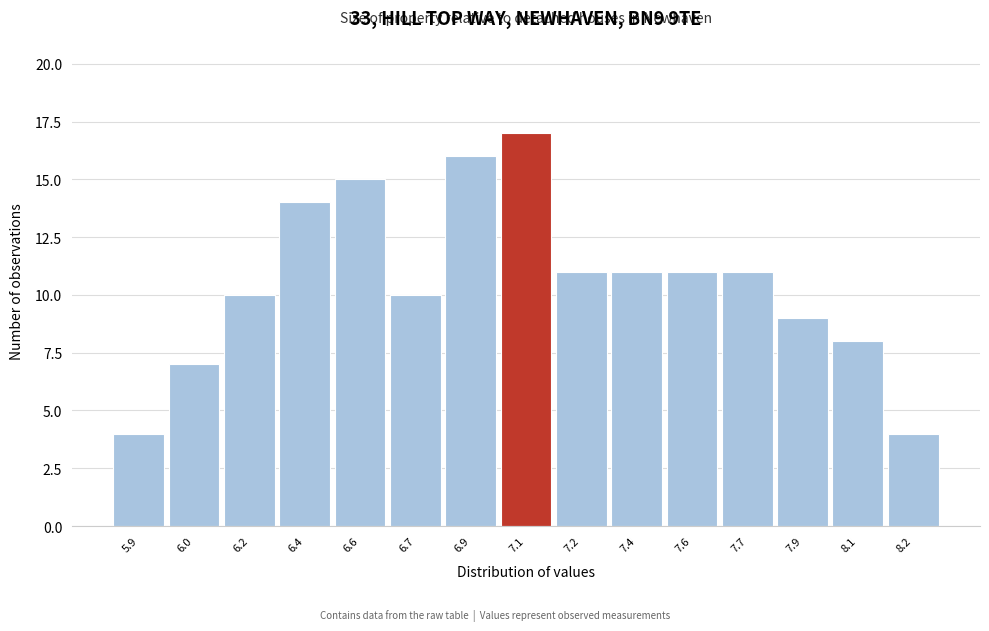

Reading left to right, transcribe all the data shown in this chart.

5.9=4	6.0=7	6.2=10	6.4=14	6.6=15	6.7=10	6.9=16	7.1=17	7.2=11	7.4=11	7.6=11	7.7=11	7.9=9	8.1=8	8.2=4